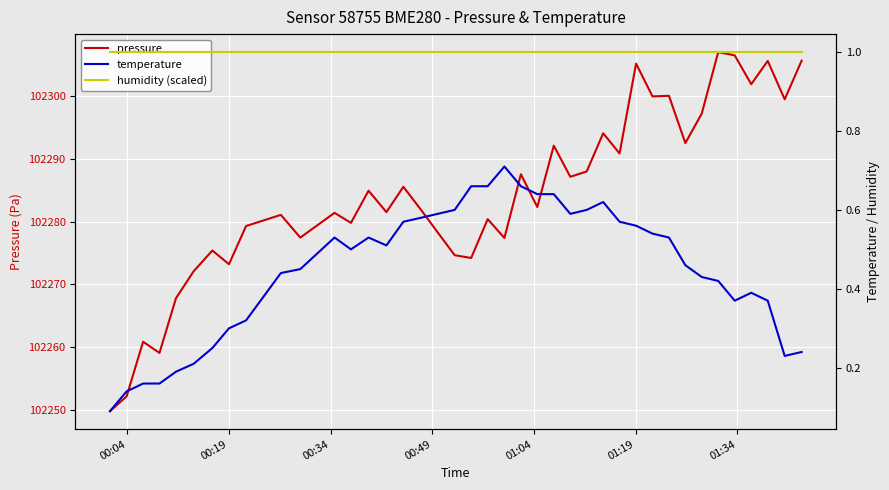

How many values in the pressure series are below 102282?

20